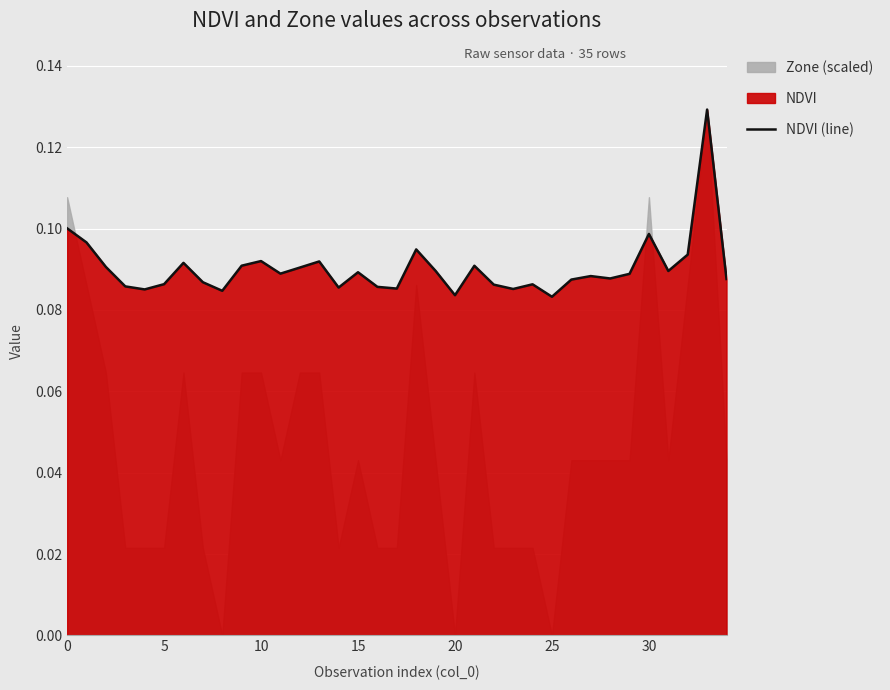

What is the sum of all values?

3.2